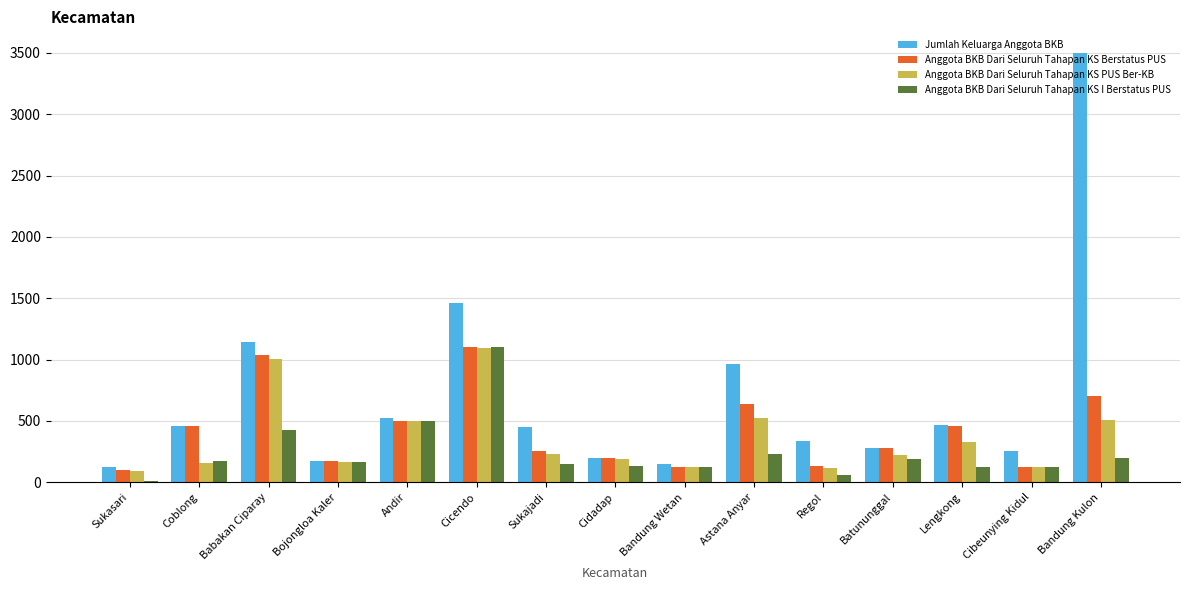

What is the value of the Jumlah Keluarga Anggota BKB bar at the 13th from the left?

465